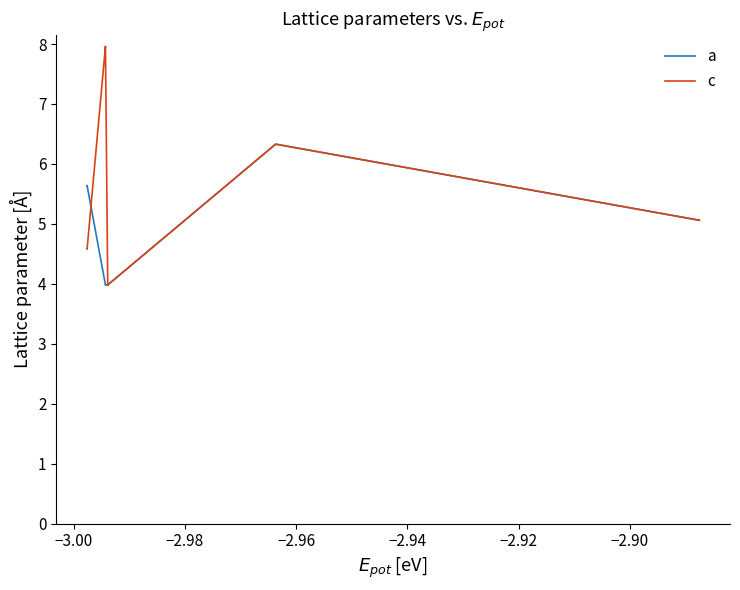

What is the average value of the a series?

5.0